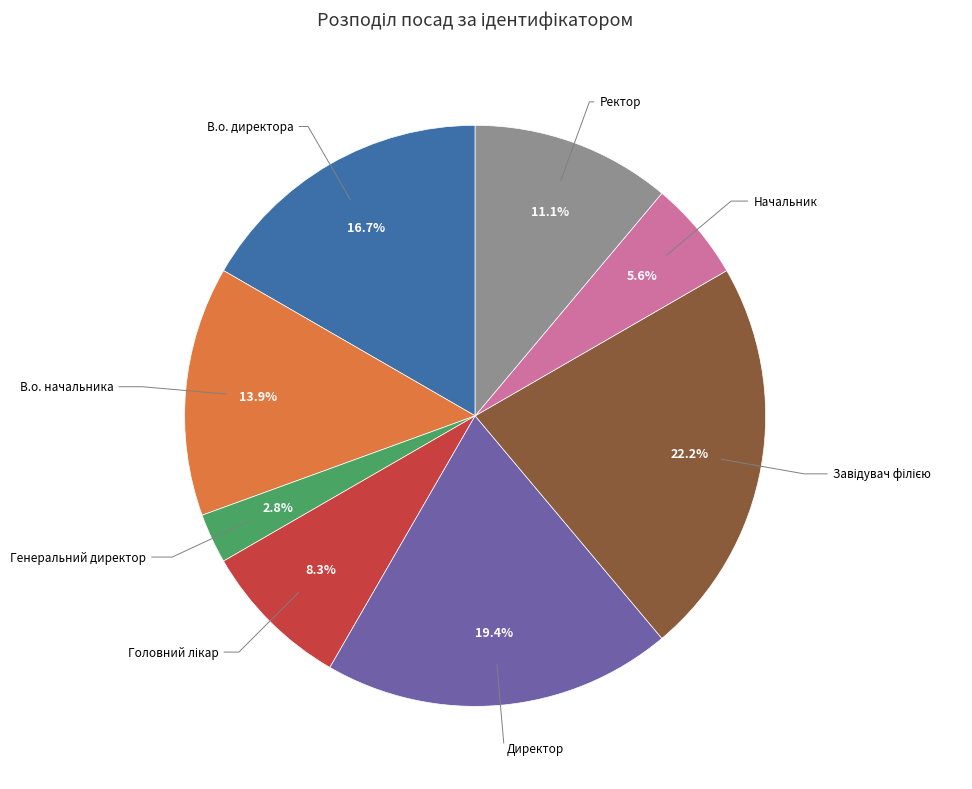

Does any single category account for the majority?

No